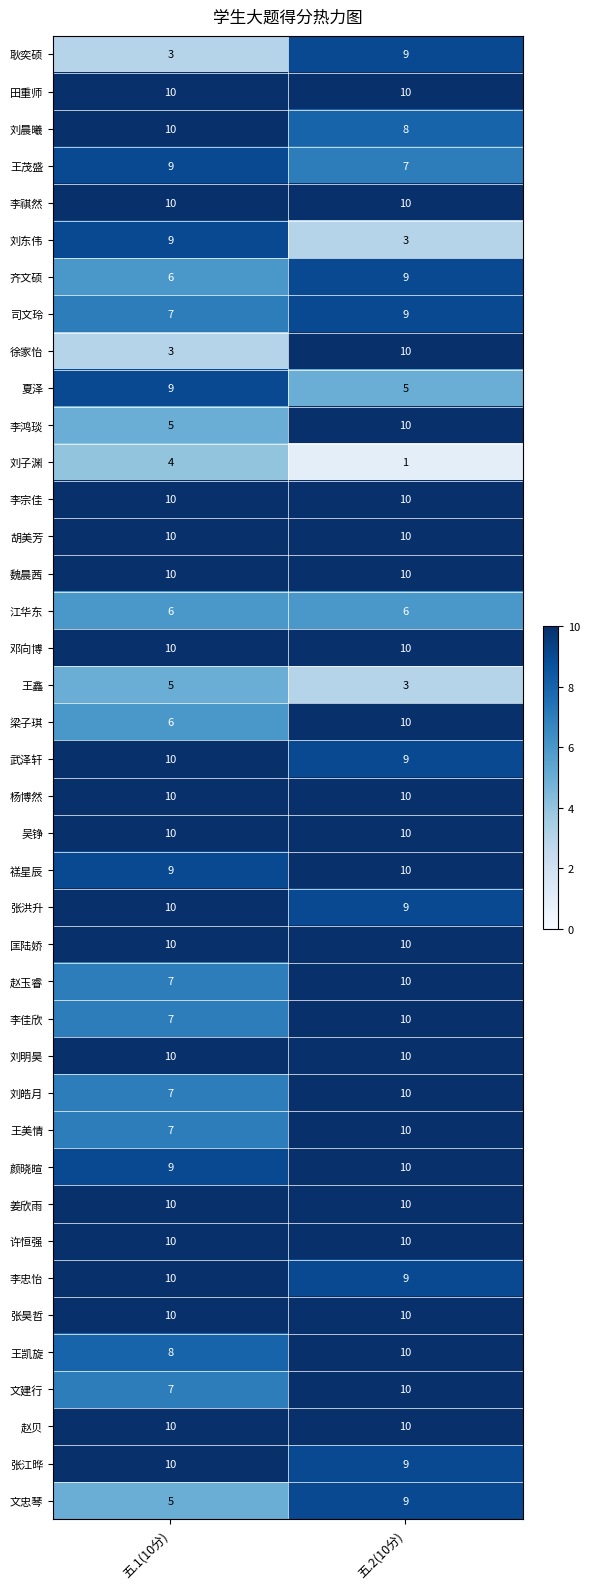

At which label is 张江晔 closest to 9?

五.2(10分)